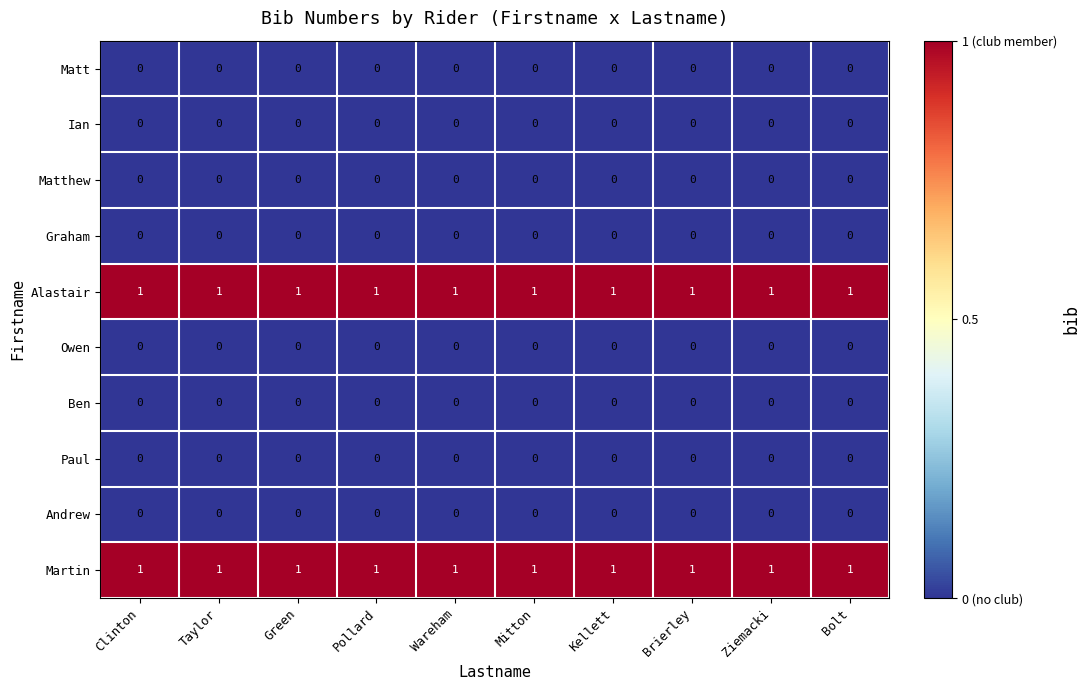

At how many categories does at least one series exceed 0?

10